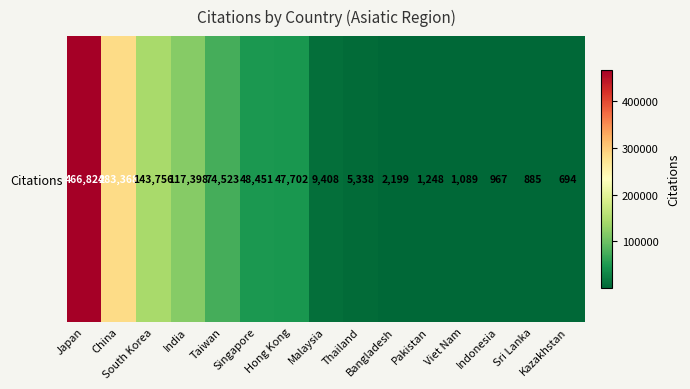

Where is the data nearest to the value 233759?

China